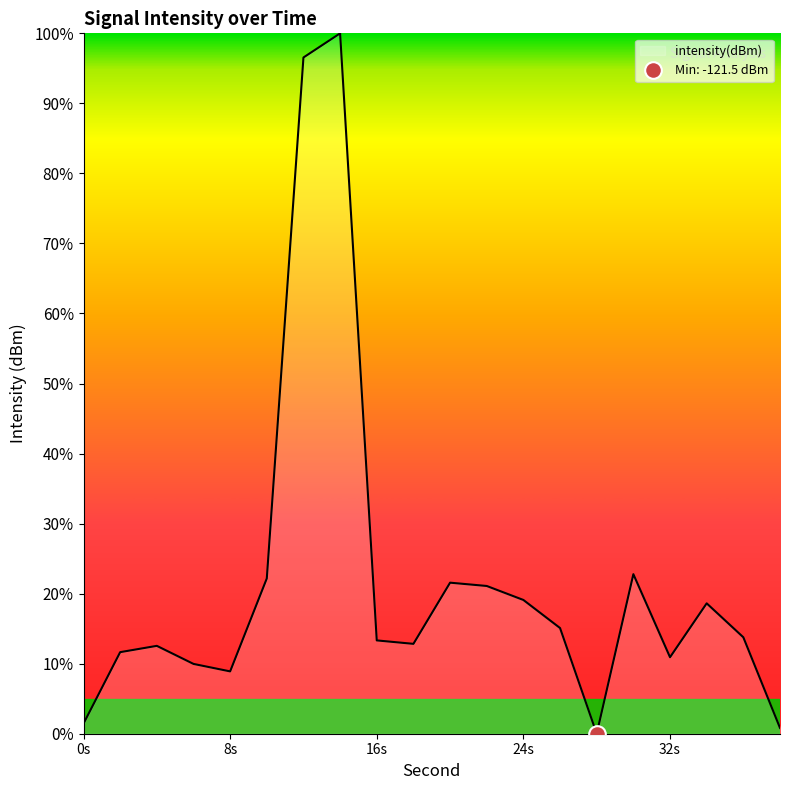

Reading left to right, list all the values displayed in this chart.

1.4	11.6	12.5	10.0	8.9	22.2	96.6	100.0	13.3	12.8	21.6	21.1	19.1	15.1	0.0	22.8	10.9	18.6	13.8	0.8